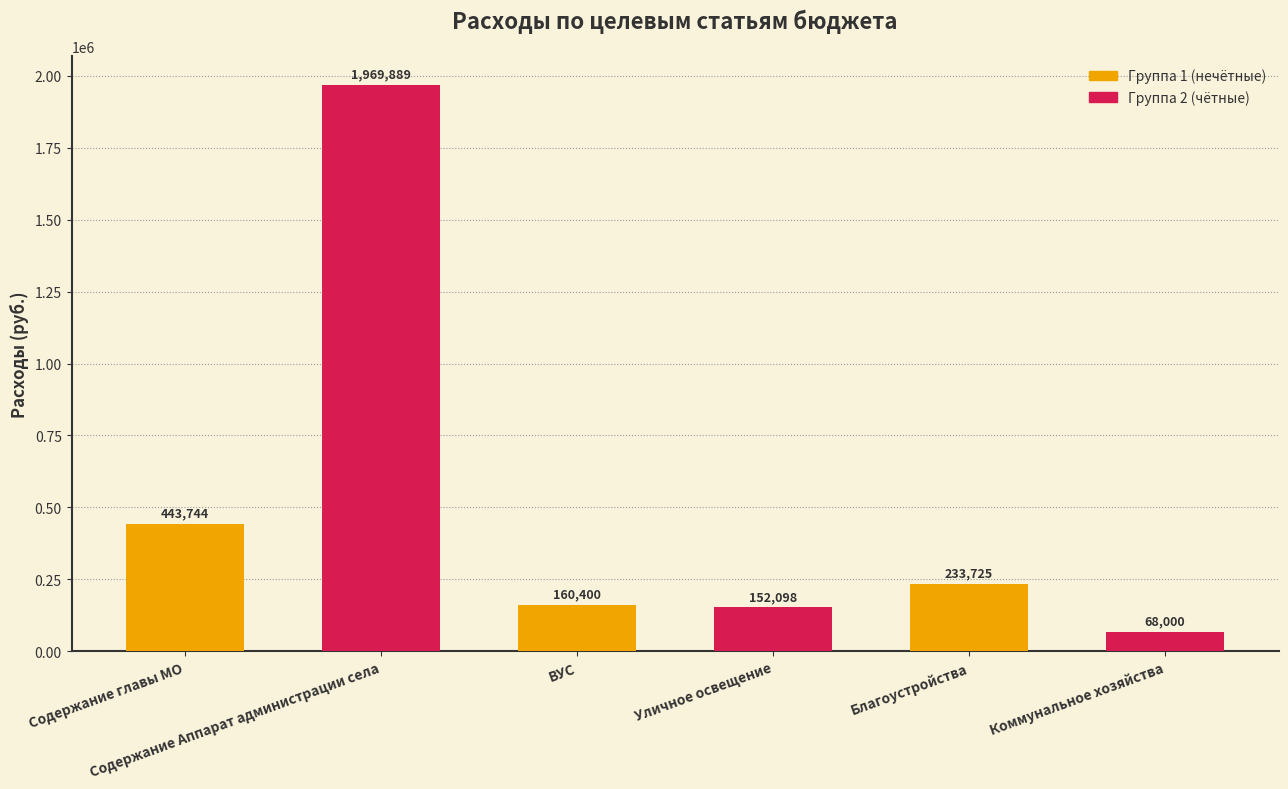

Which label corresponds to the smallest value in the chart?

Коммунальное хозяйства